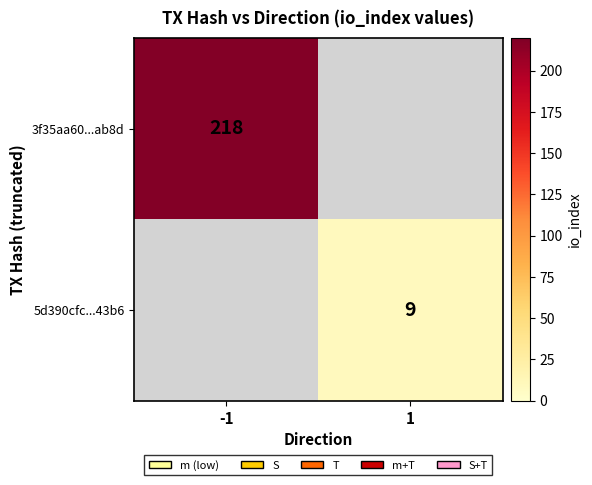

Is it true that 3f35aa60...ab8d equals 218 at -1?

True